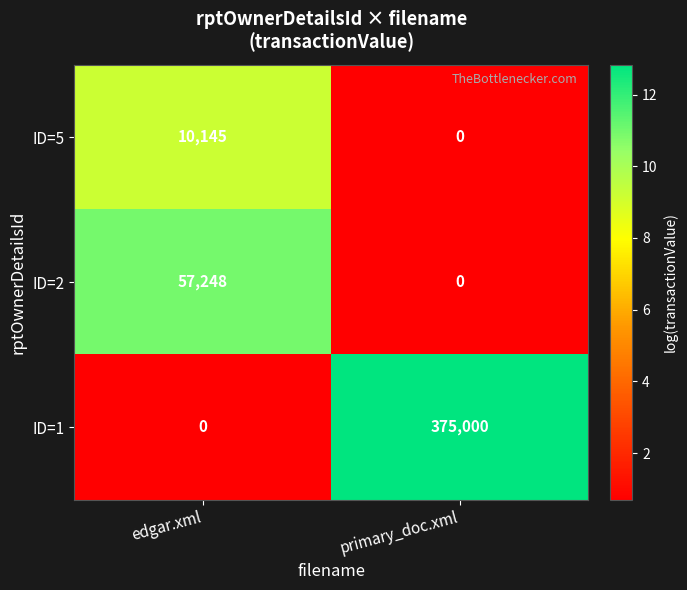

Which series has the largest total across all categories?

ID=1